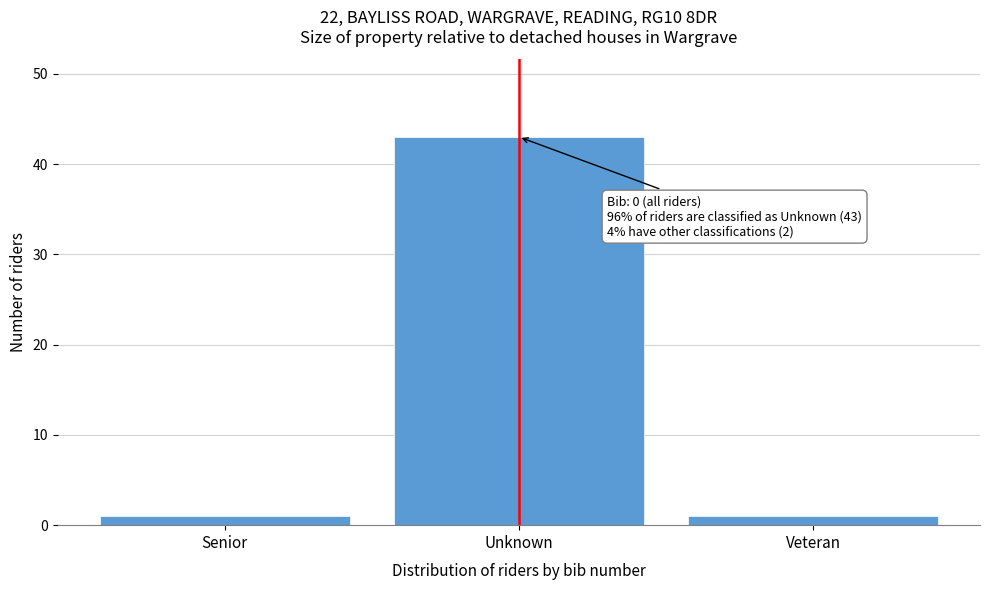

Reading left to right, what are all the values shown in this chart?

1	43	1